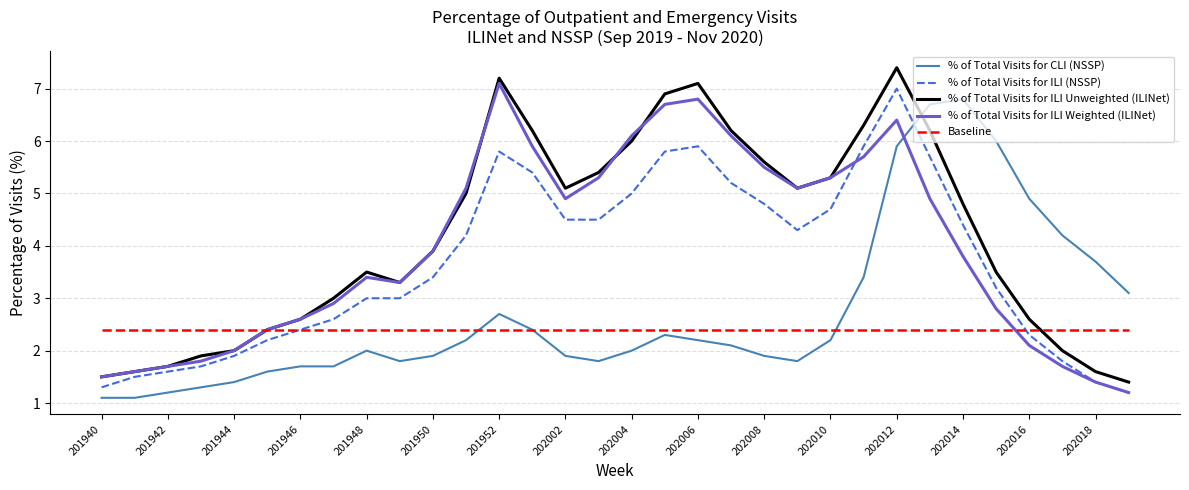

How many categories are shown in the chart?

32